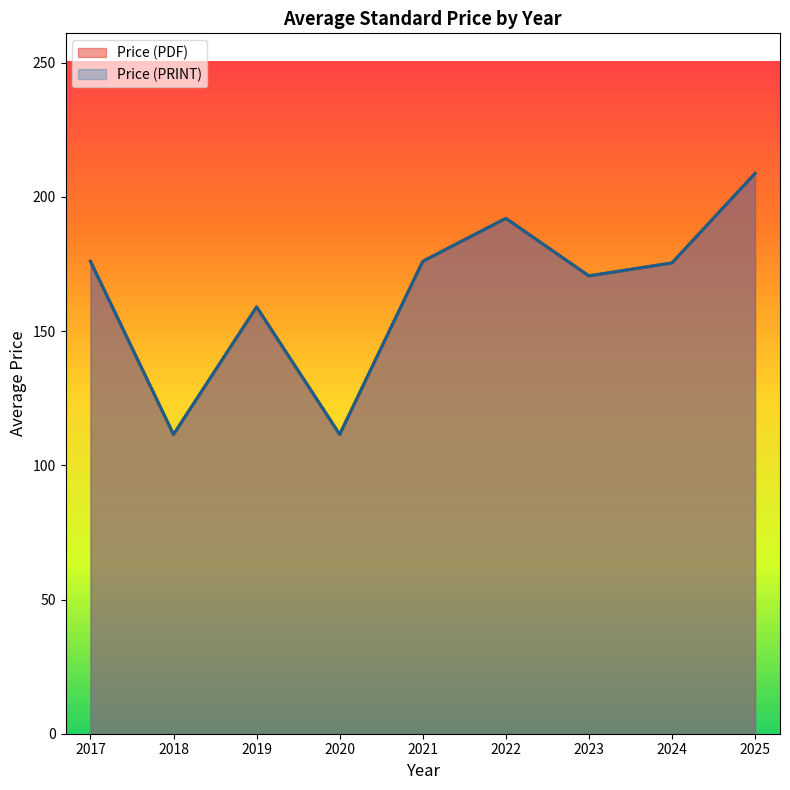

At 2018, list the series in order from largest to smallest.

Avg Price (PDF), Avg Price (PRINT)